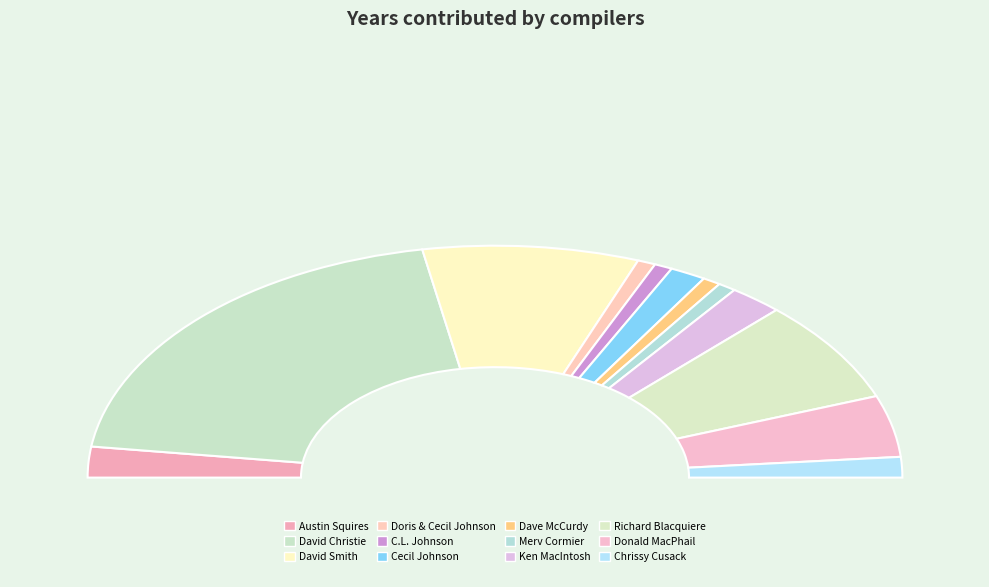

How many segments does this pie chart have?

12